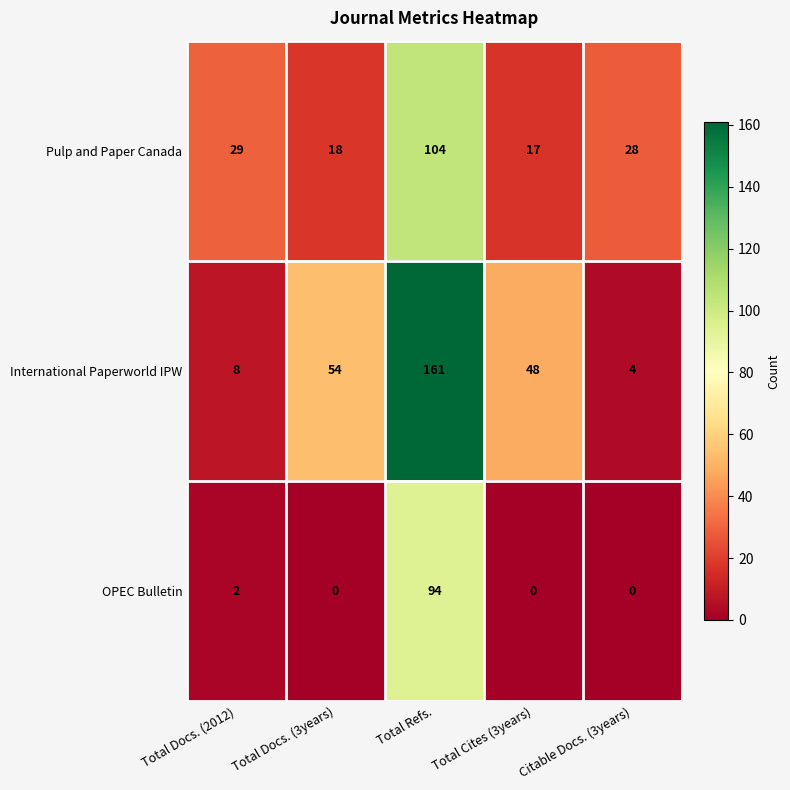

At which label does Pulp and Paper Canada reach its minimum?

Total Cites (3years)